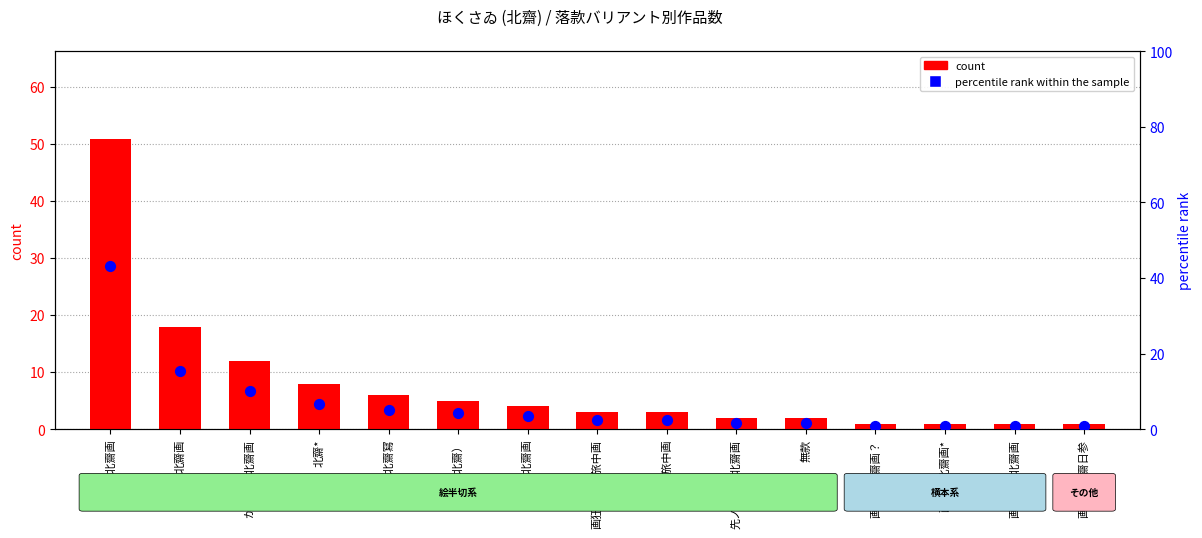

At how many categories does at least one series exceed 5?

5